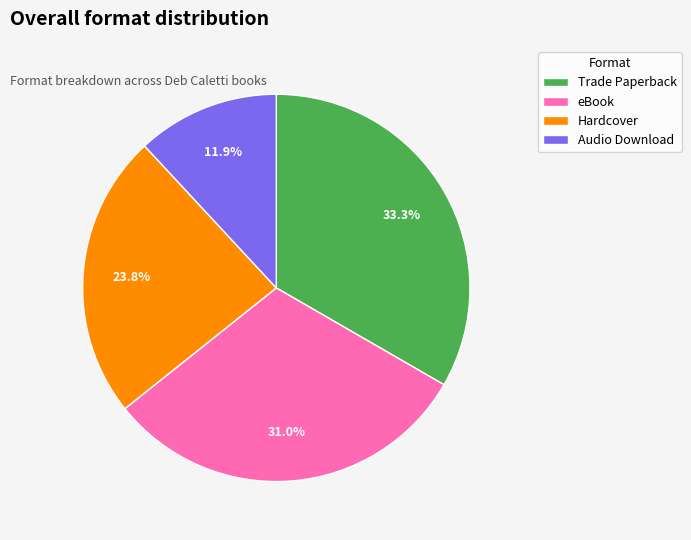

To the nearest percent, what is the average slice percentage?

25%